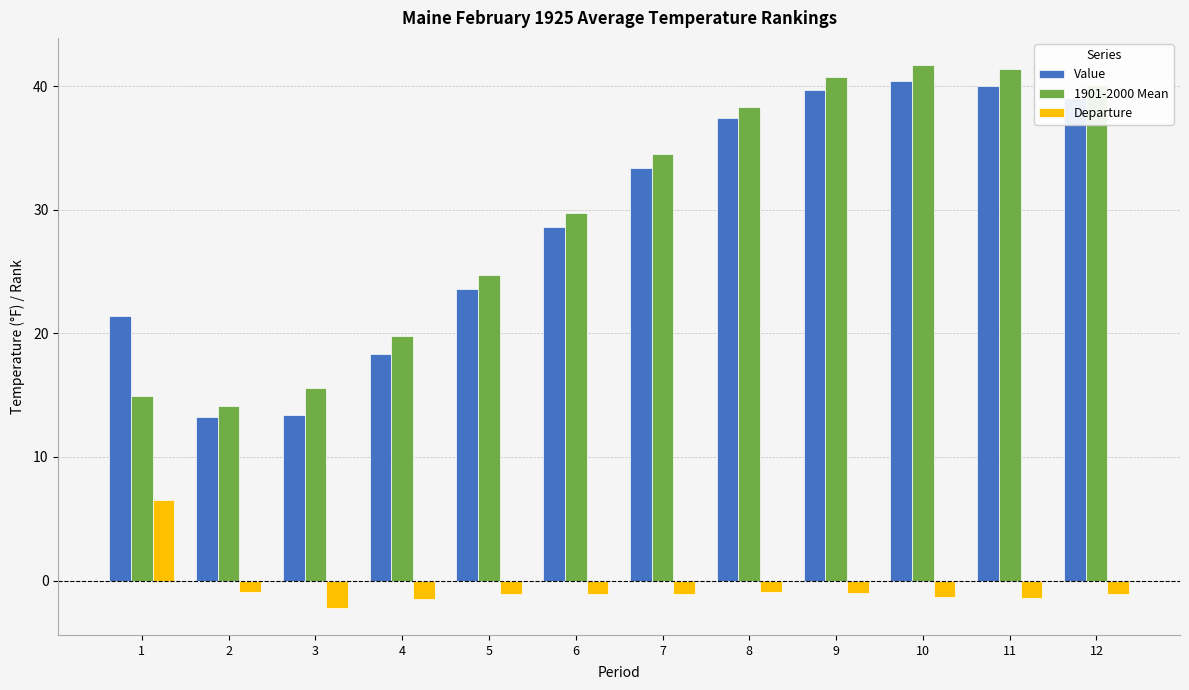

At how many categories does at least one series exceed 10?

12